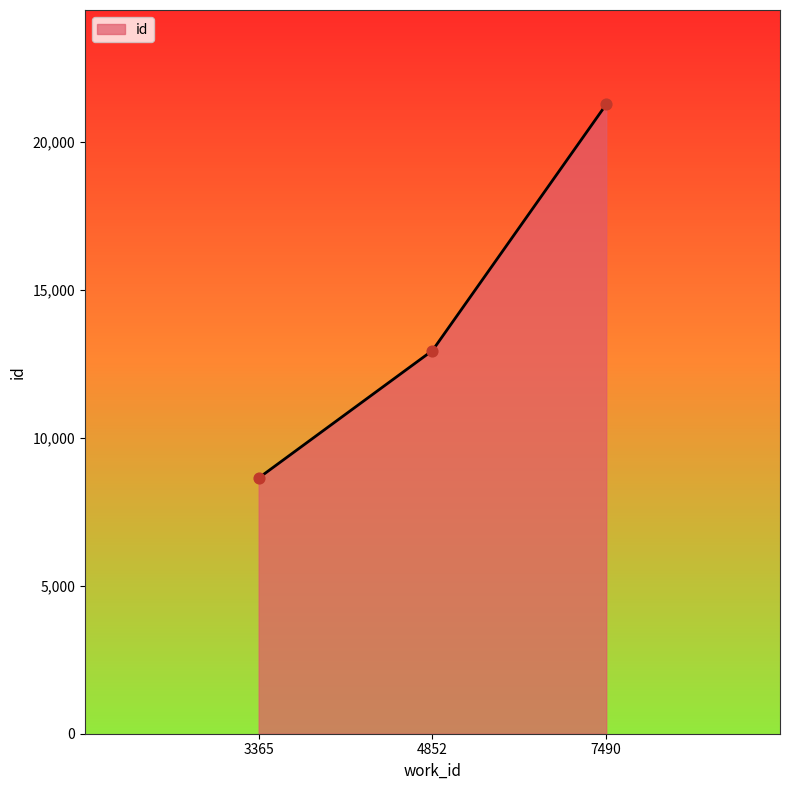

What is the change in value from 4852 to 7490?

+8315